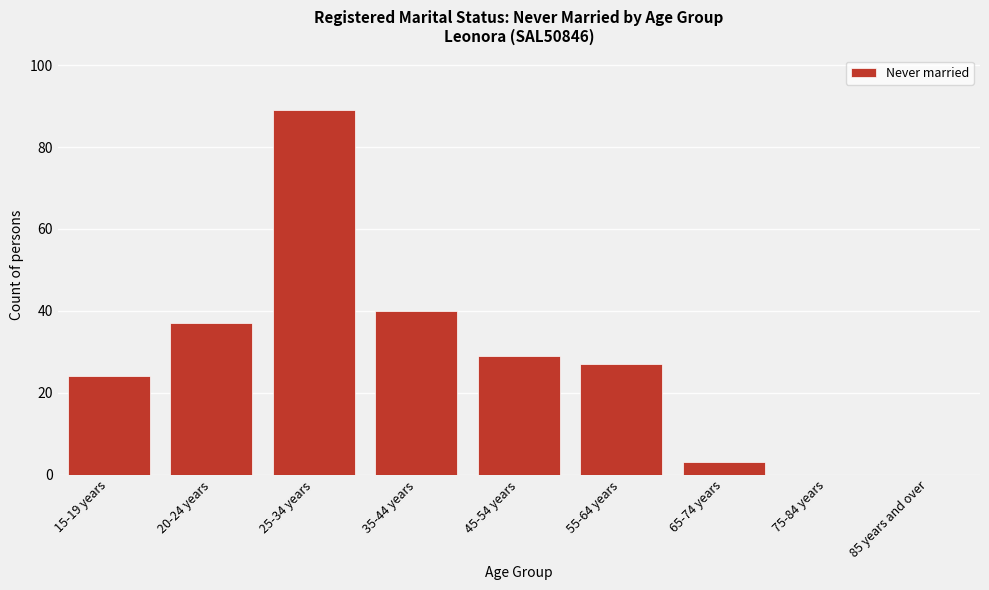

Reading left to right, transcribe all the data shown in this chart.

15-19 years=24	20-24 years=37	25-34 years=89	35-44 years=40	45-54 years=29	55-64 years=27	65-74 years=3	75-84 years=0	85 years and over=0